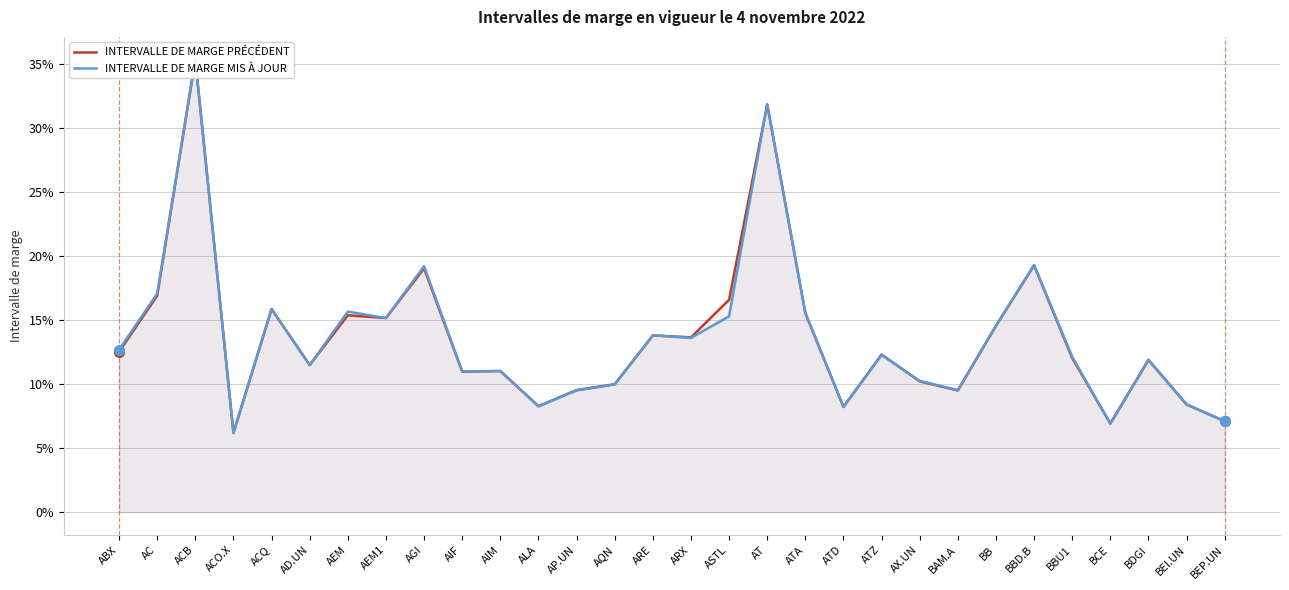

Count the INTERVALLE DE MARGE PRÉCÉDENT values in the range 0 to 1.

30